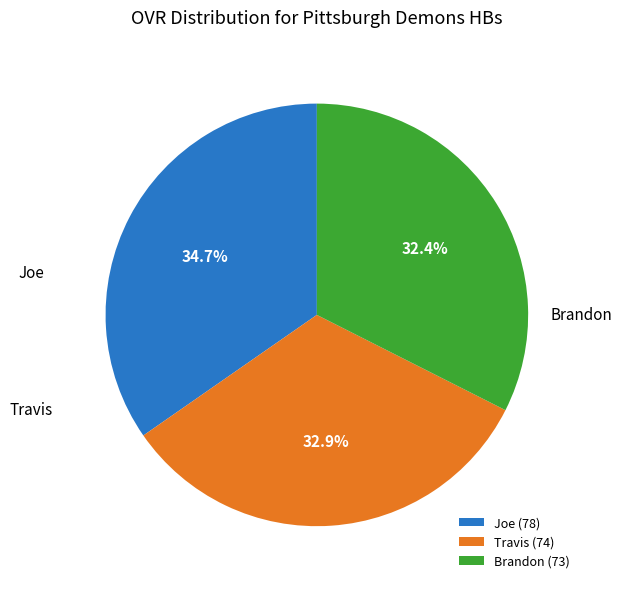

Which category has the biggest portion of the pie?

Joe